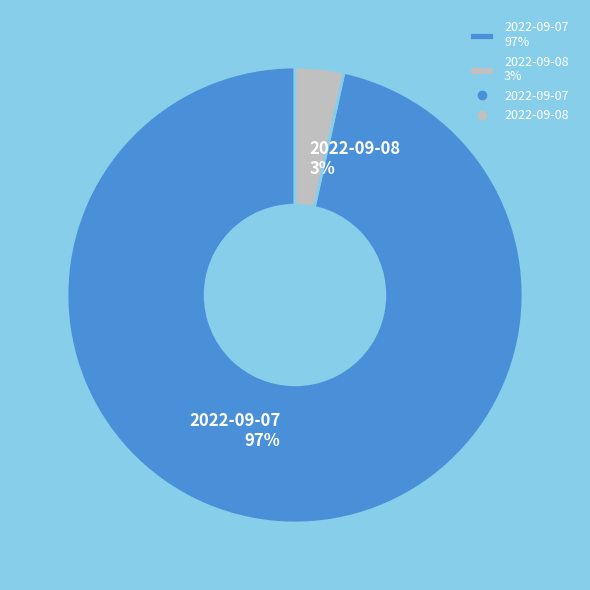

Do 2022-09-08 3% and 2022-09-07 97% together represent more than half of the pie?

Yes